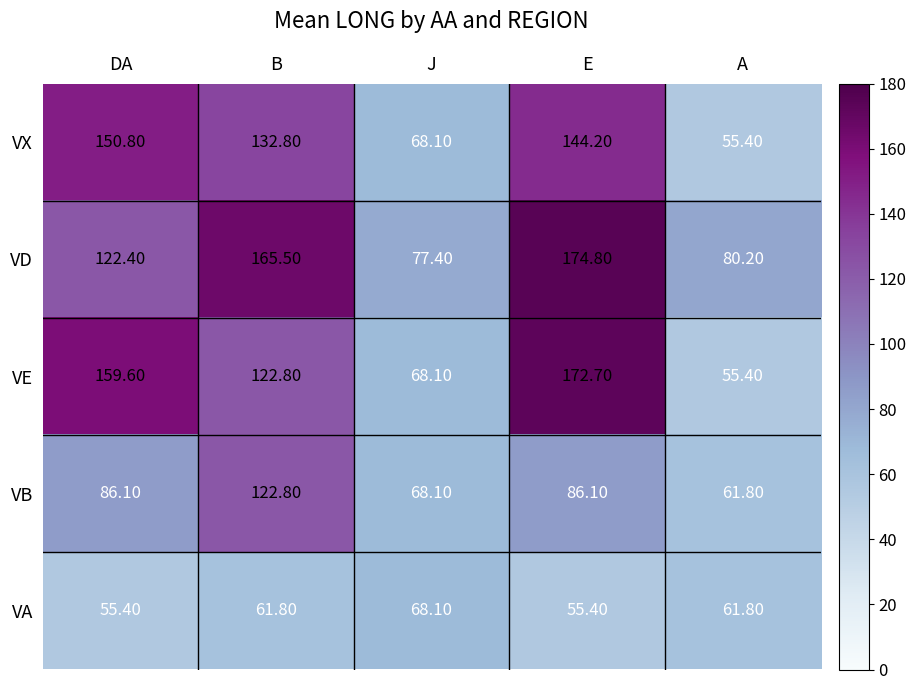

At which category is the sum across all series the highest?

E